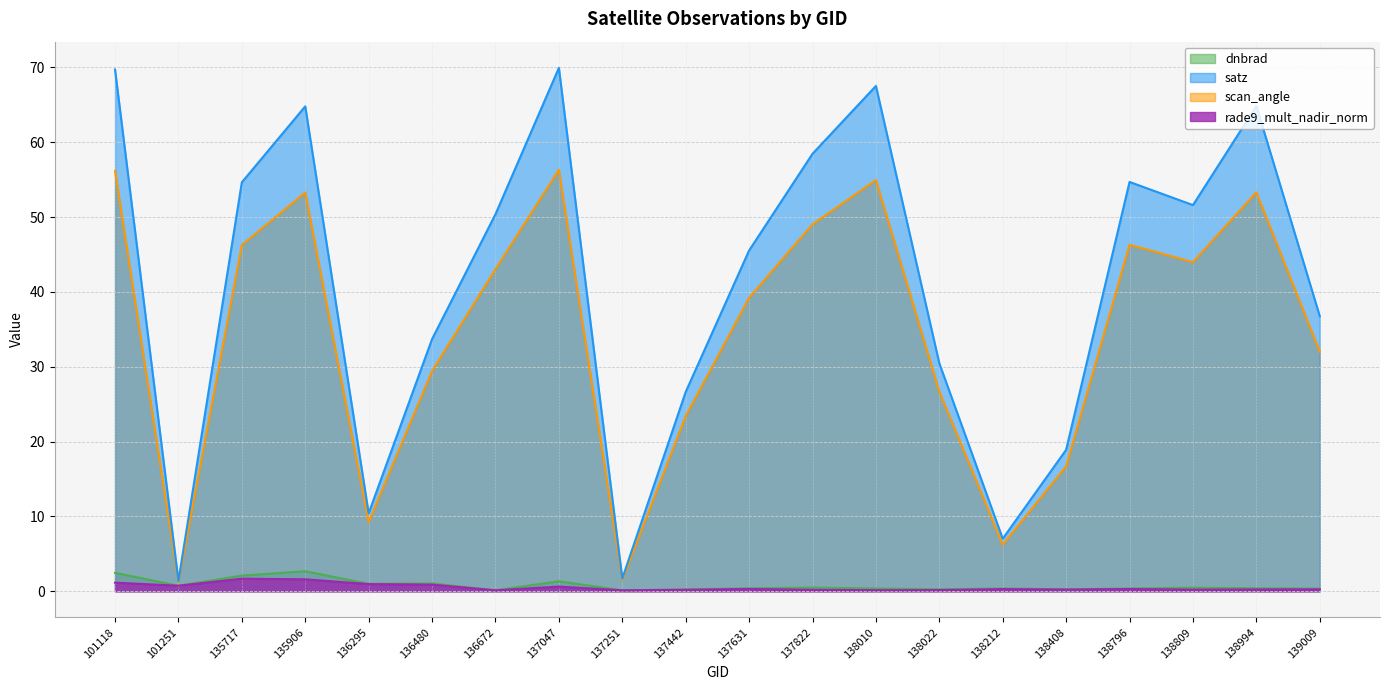

At which label does scan_angle reach its peak?

137047